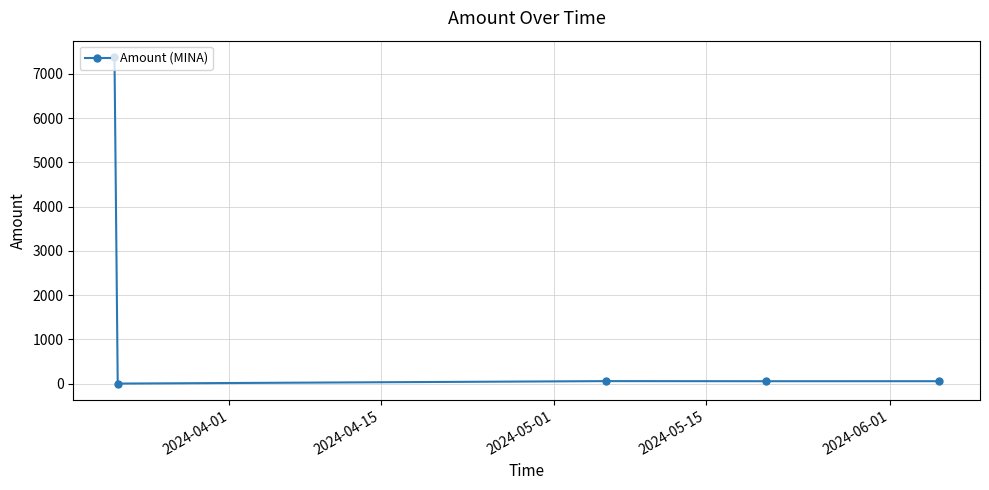

What is the maximum value shown in the chart?

7383.4